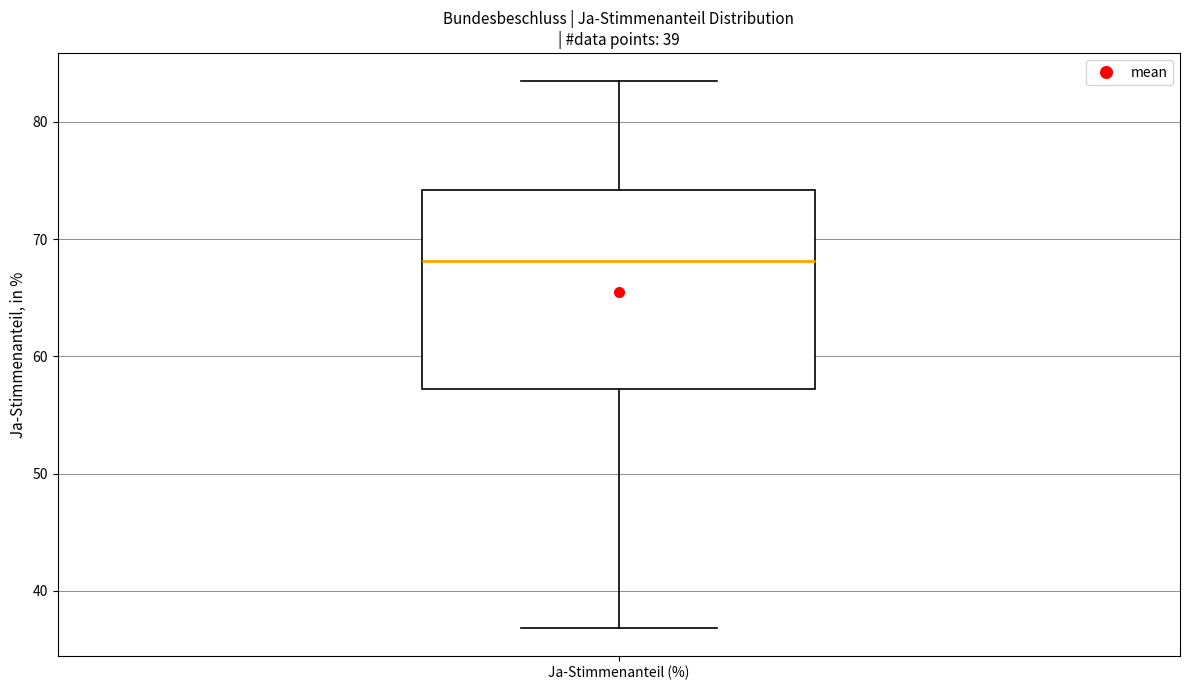

Read this box plot against the y-axis: the position of the median line, the range covered by the box, and the ends of both whiskers. The values are not printed on the chart, so give them approximately, as read against the axis.

median 68, box 57 to 74, whiskers 37 to 84